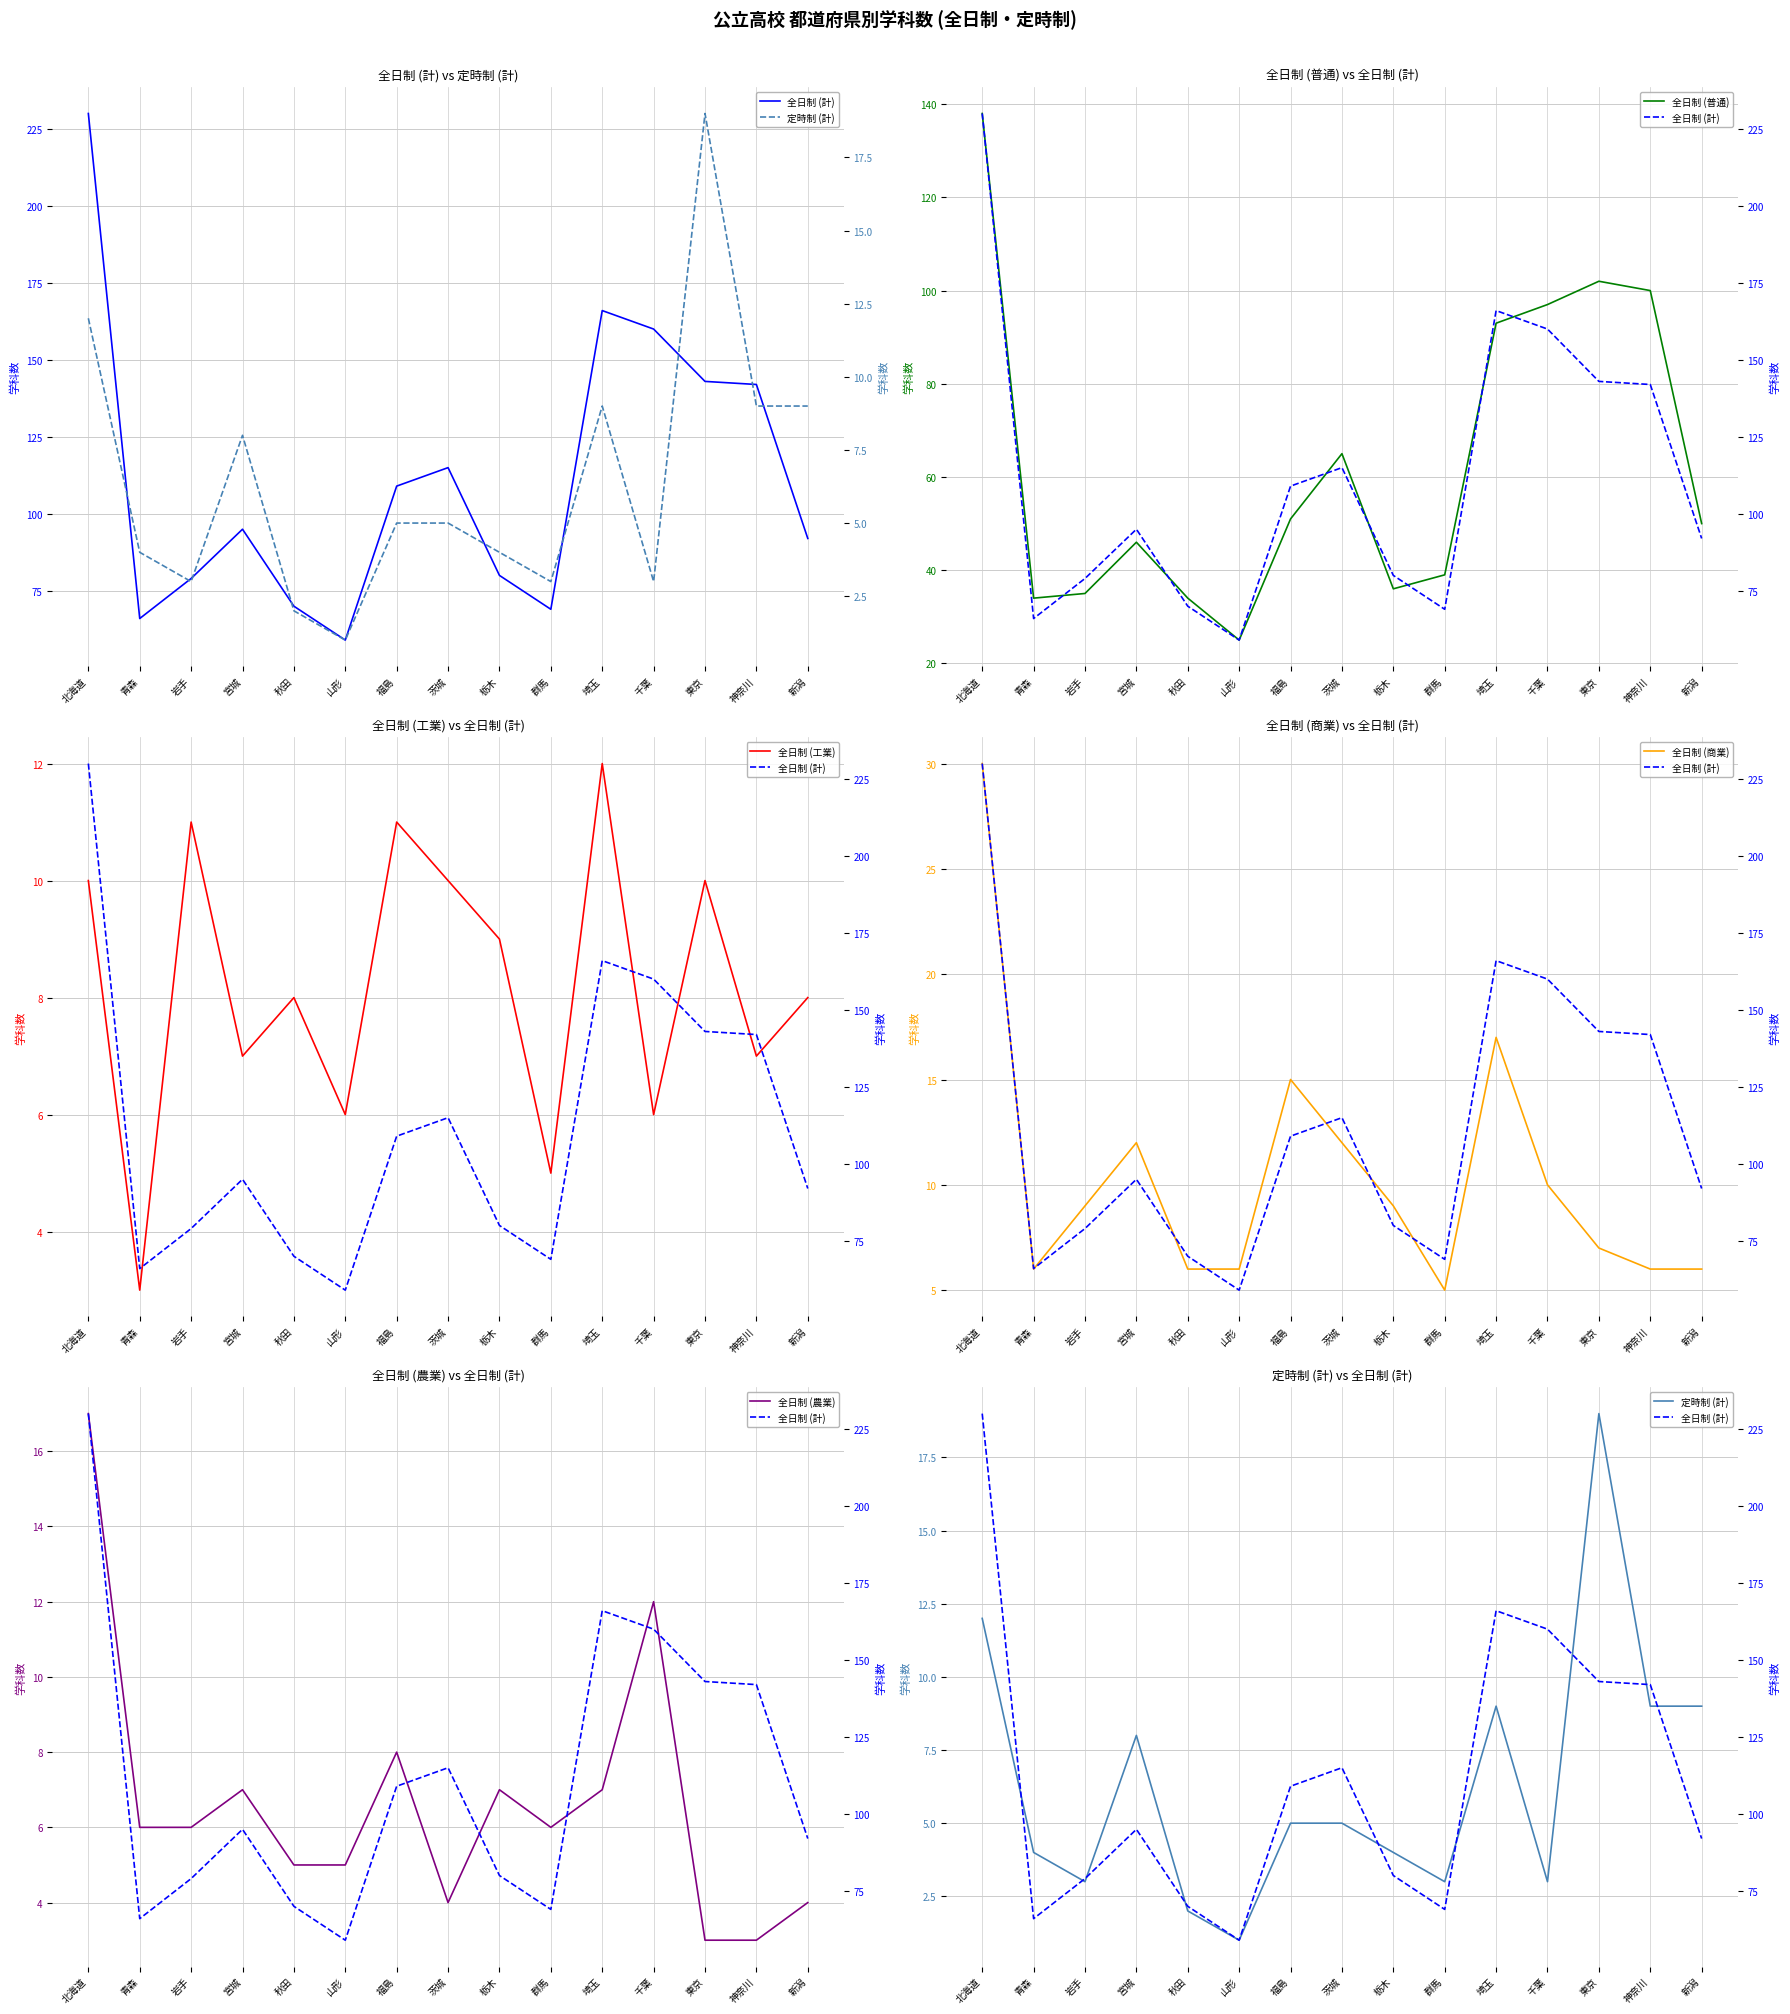

How many intersections are there between 定時制 (計) and 全日制 (農業)?

7